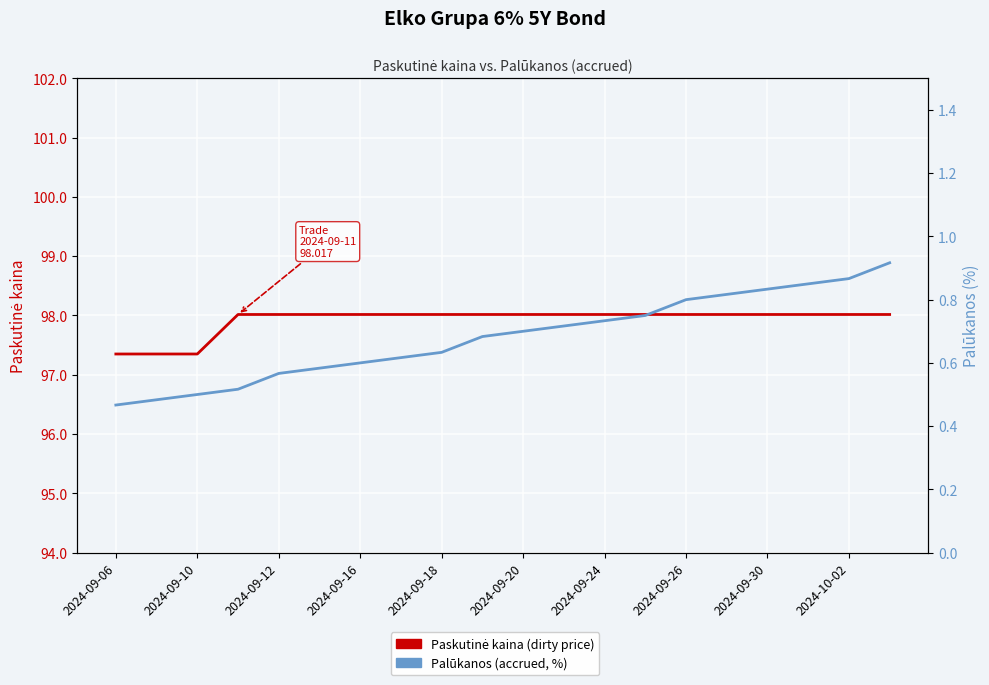

What are all the series names shown in the legend?

Paskutinė kaina (dirty price), Palūkanos (accrued, %)